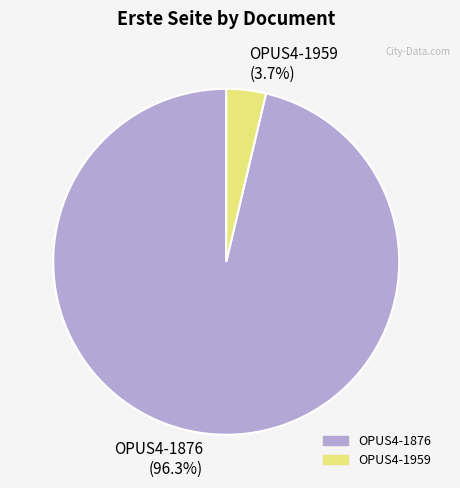

To the nearest percent, what is the difference between the OPUS4-1876 and OPUS4-1959 slice percentages?

93%